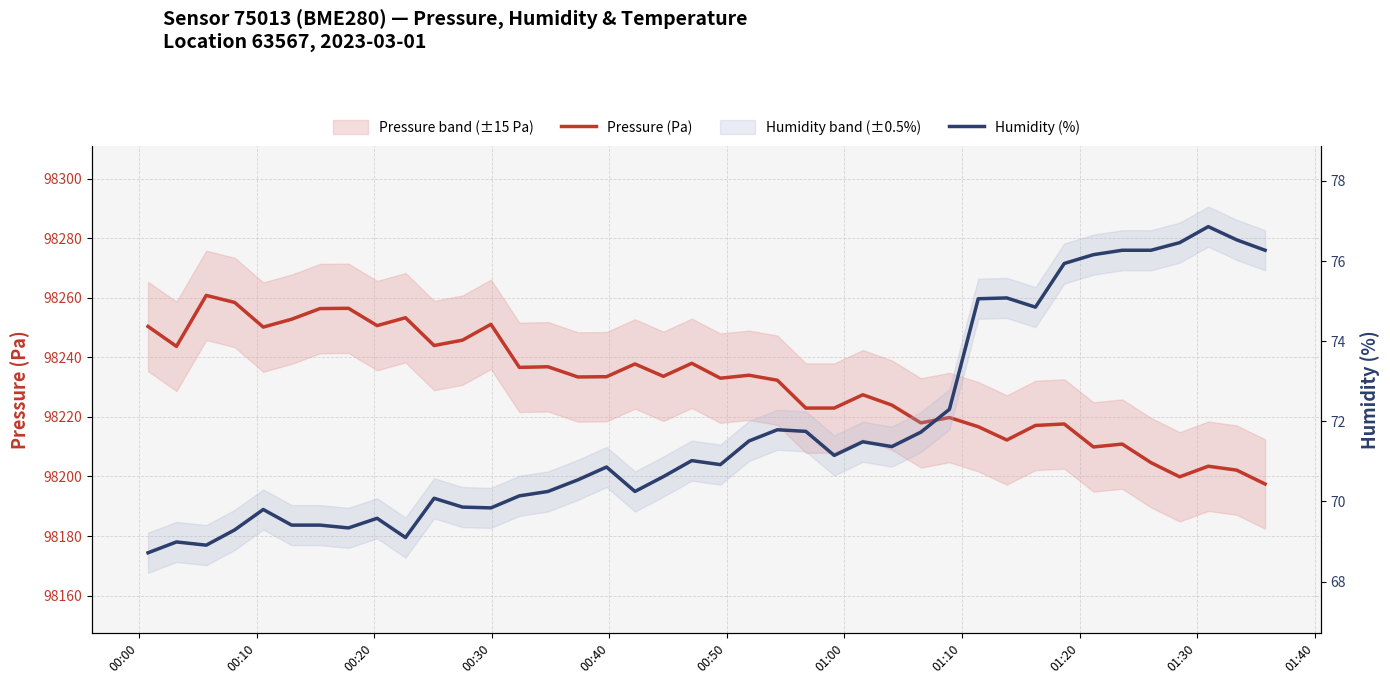

True or false: Pressure (Pa) and Humidity (%) intersect in this chart.

False